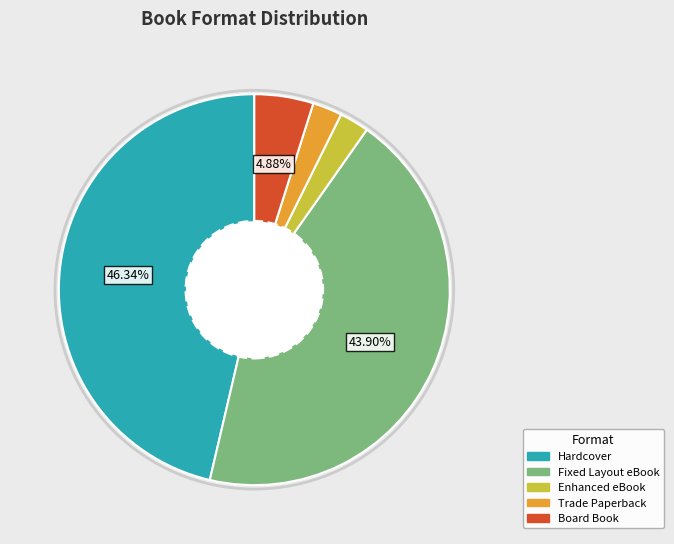

Does Board Book represent more than half of the total?

No